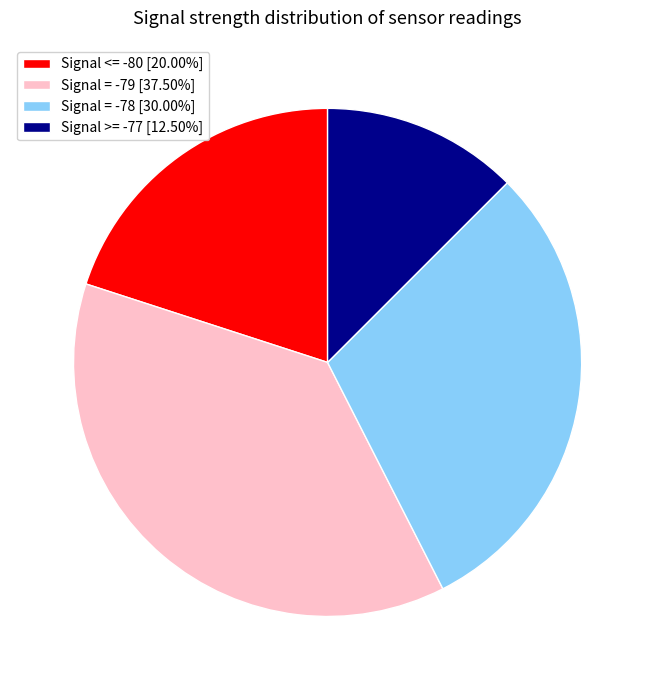

Approximately how many times larger is the value at Signal <= -80 [20.00%] compared to Signal = -78 [30.00%]?

0.7